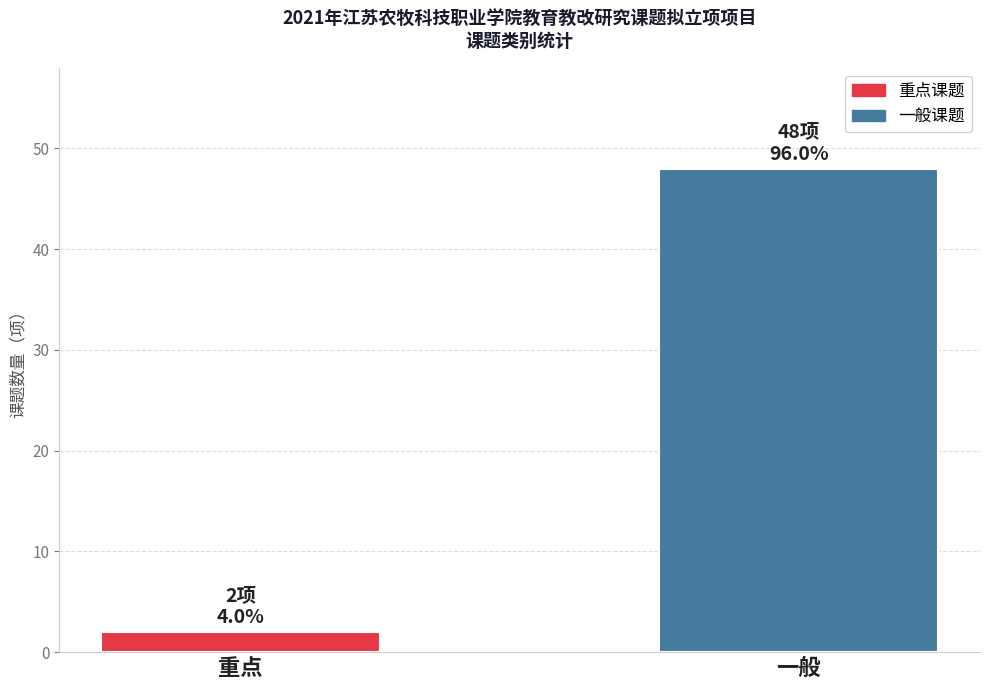

What is the label of the 2nd bar from the right?

重点